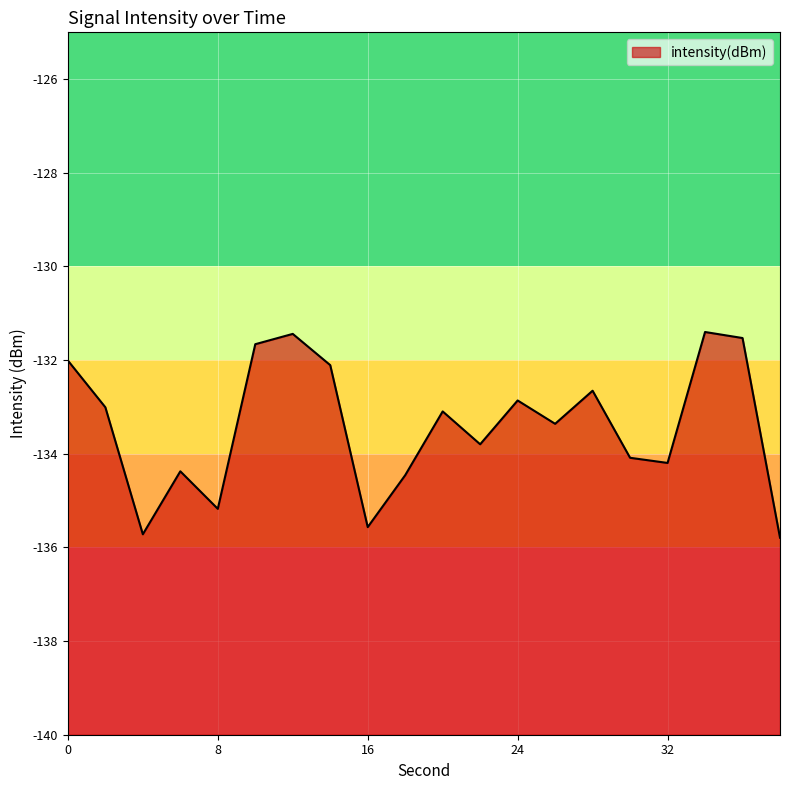

Rank the categories by value from highest to lowest.

34, 12, 36, 10, 0, 14, 28, 24, 2, 20, 26, 22, 30, 32, 6, 18, 8, 16, 4, 38